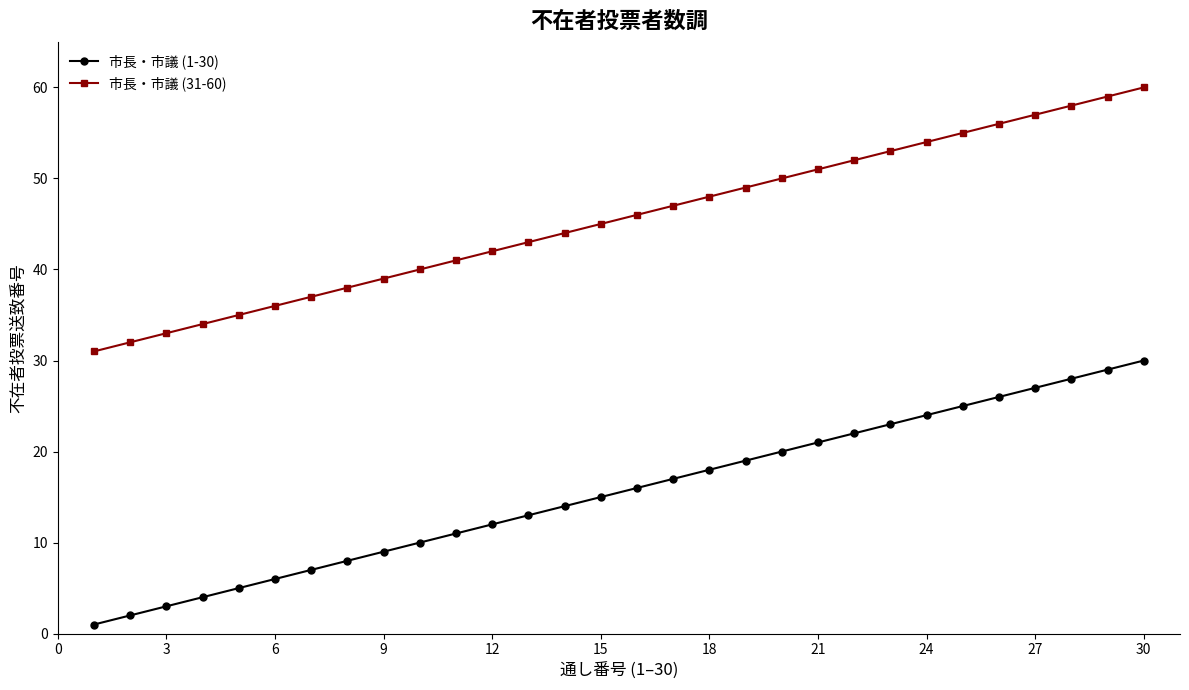

Which series has the largest total across all categories?

市長・市議 (31-60)